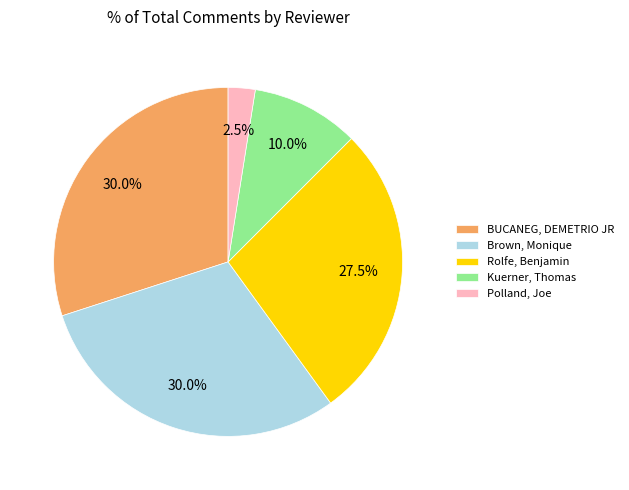

Is Rolfe, Benjamin the majority of the pie?

No